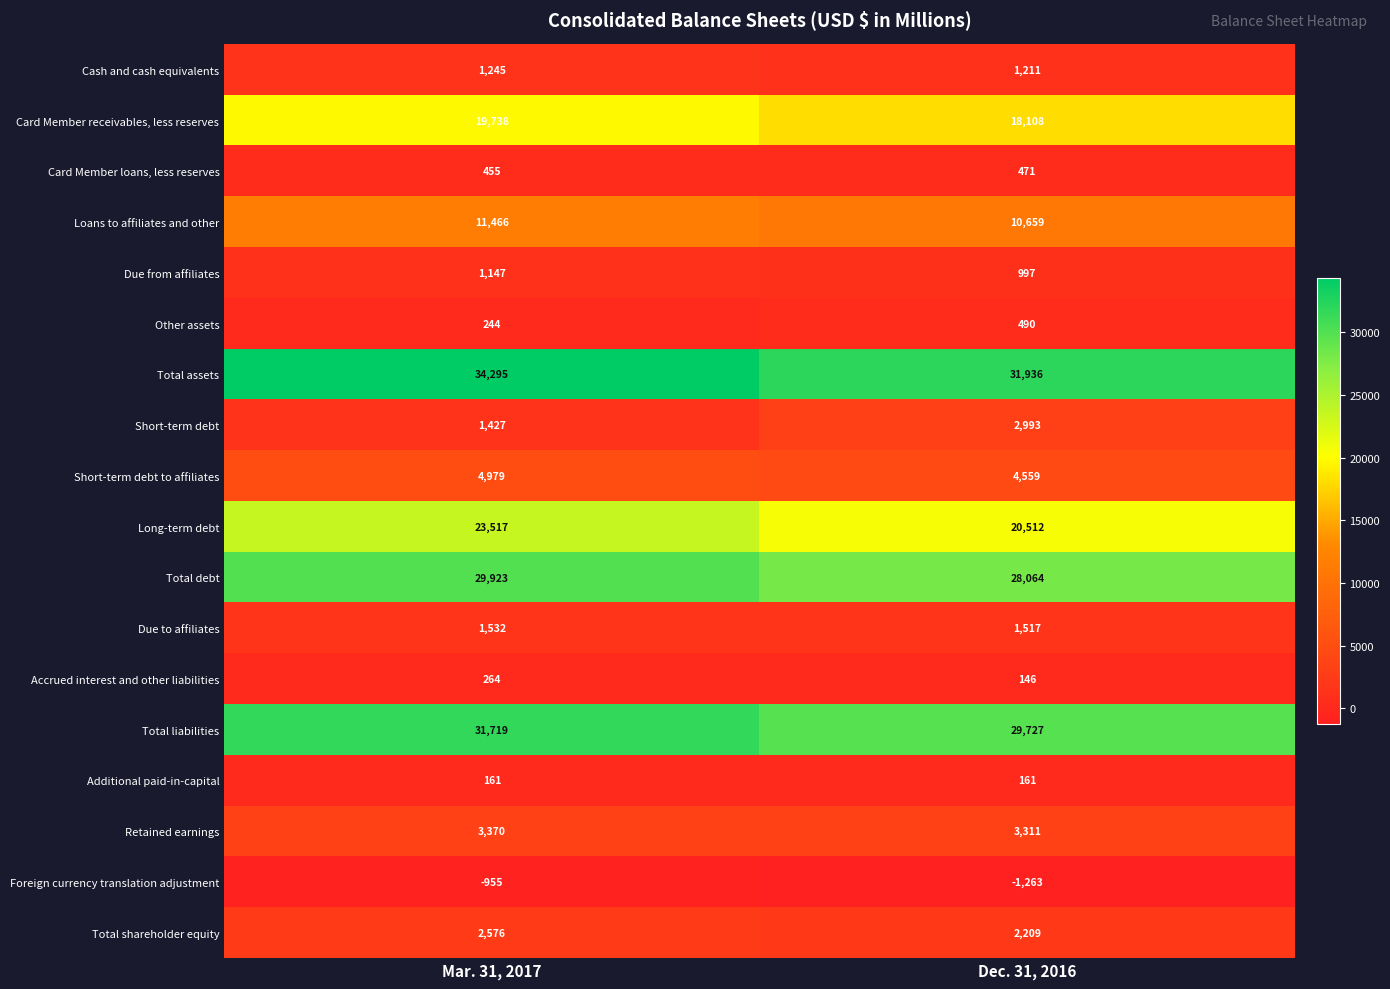

The Cash and cash equivalents series shows 1211 at Dec. 31, 2016. True or false?

True